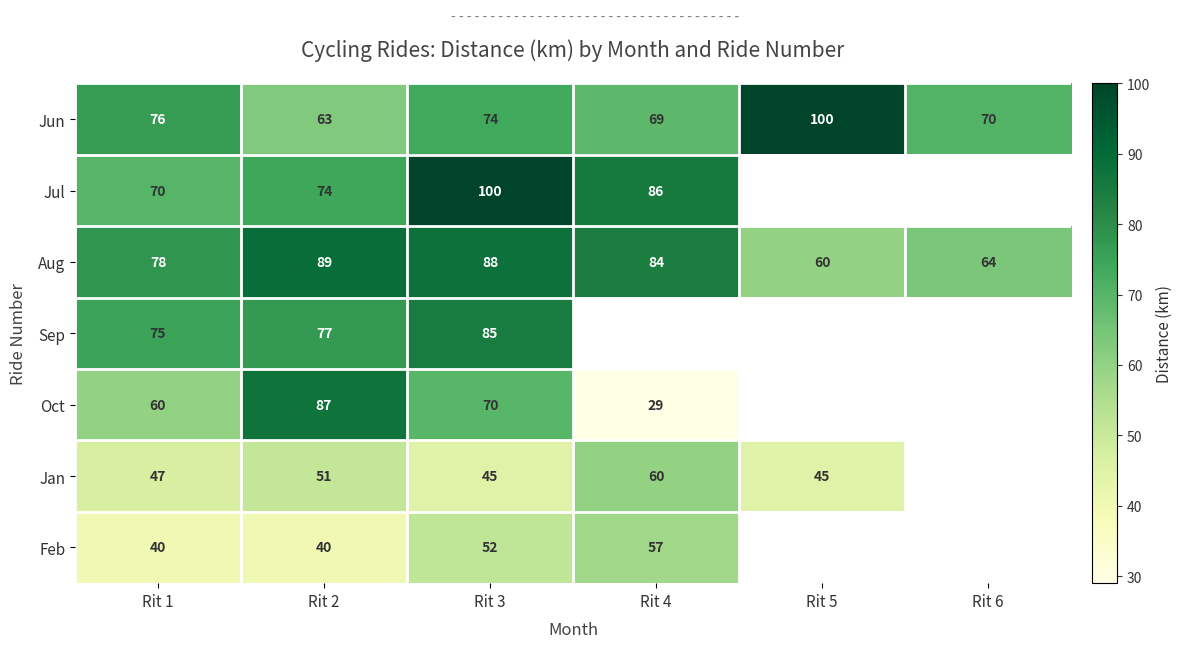

Which category has the highest value in the Jun series?

Rit 5